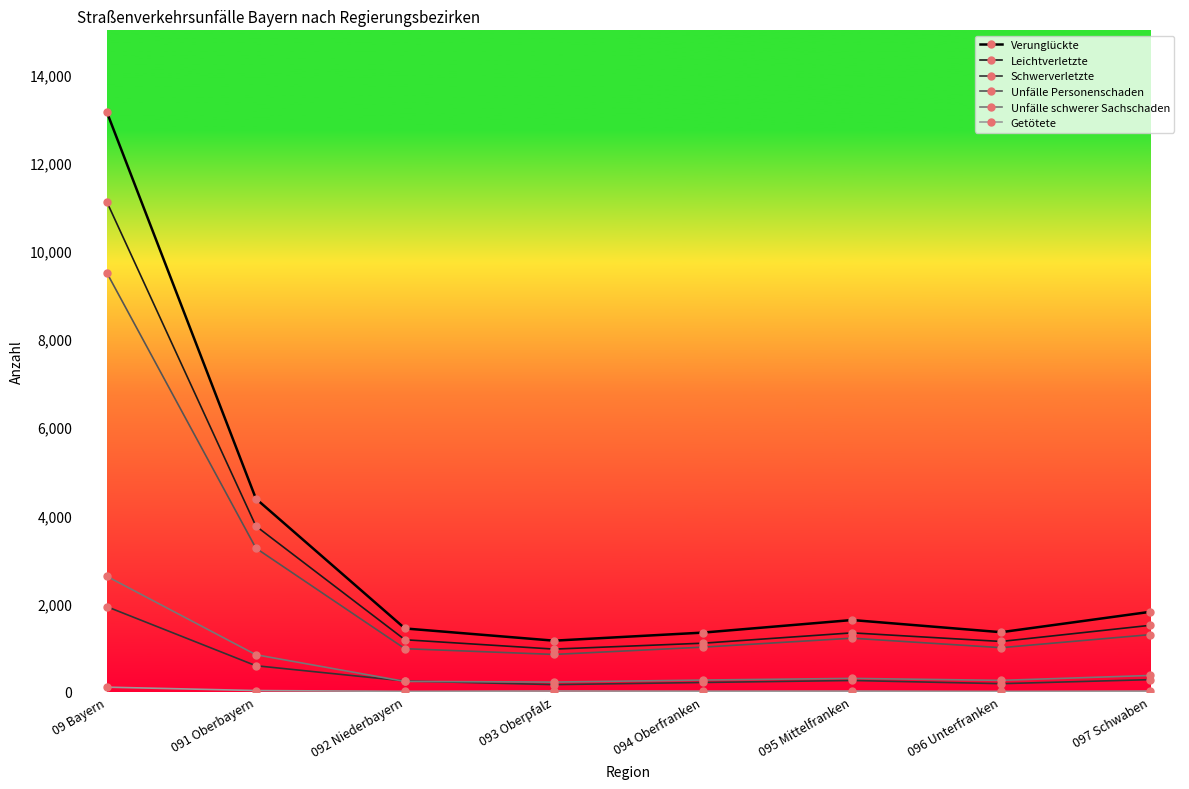

Which series has the widest spread of values?

Verunglückte